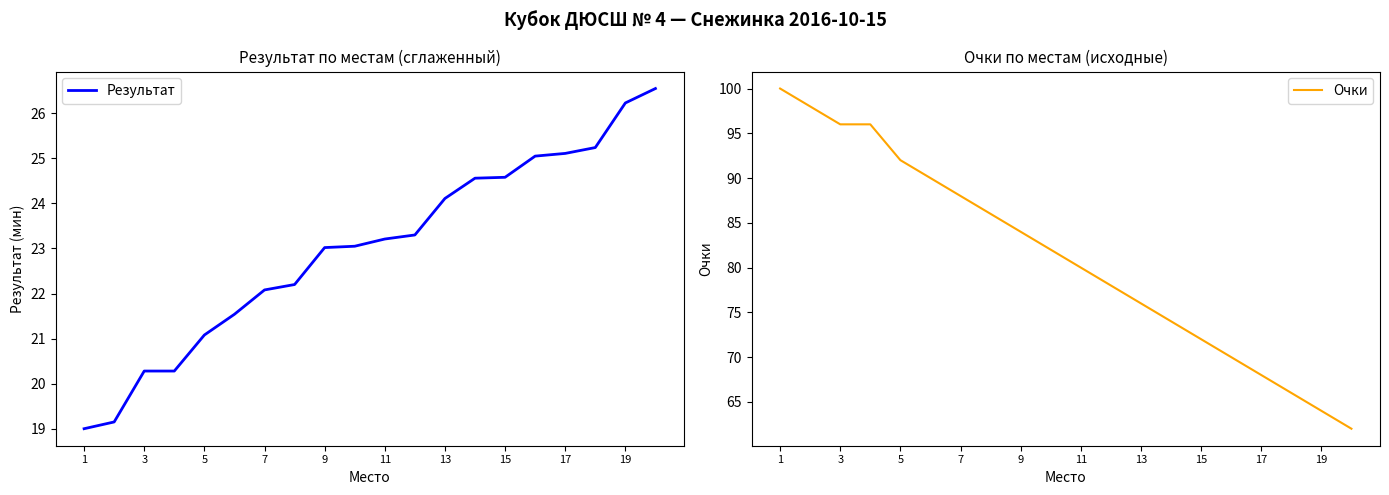

Which category has the highest value in the Очки series?

1